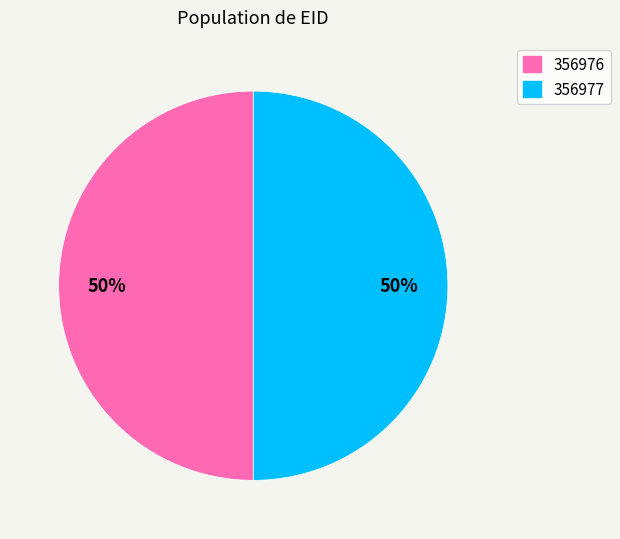

Approximately how many times larger is the value at 356977 compared to 356976?

1.0